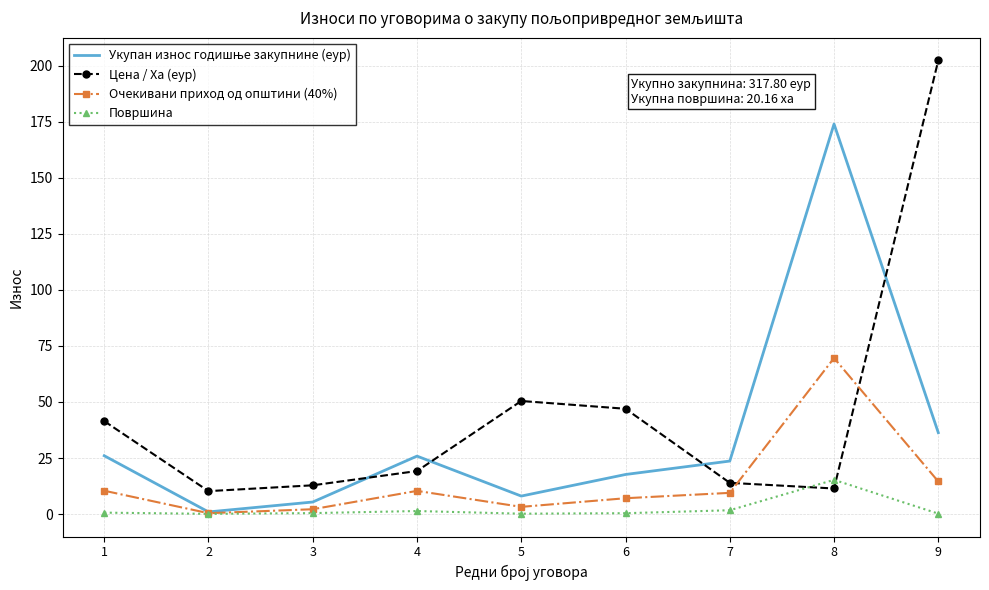

Between 3 and 6, which series saw the biggest shift?

Цена / Ха (еур)